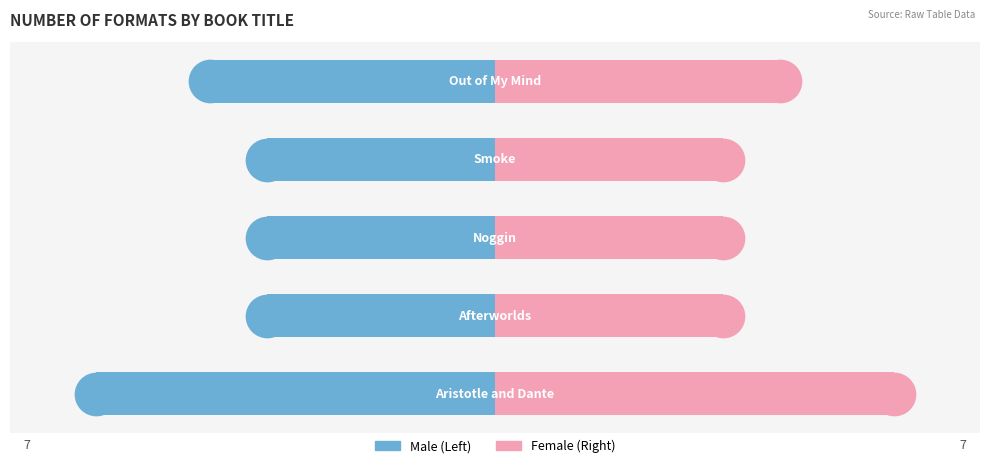

Which series contains the lowest Y value?

Male